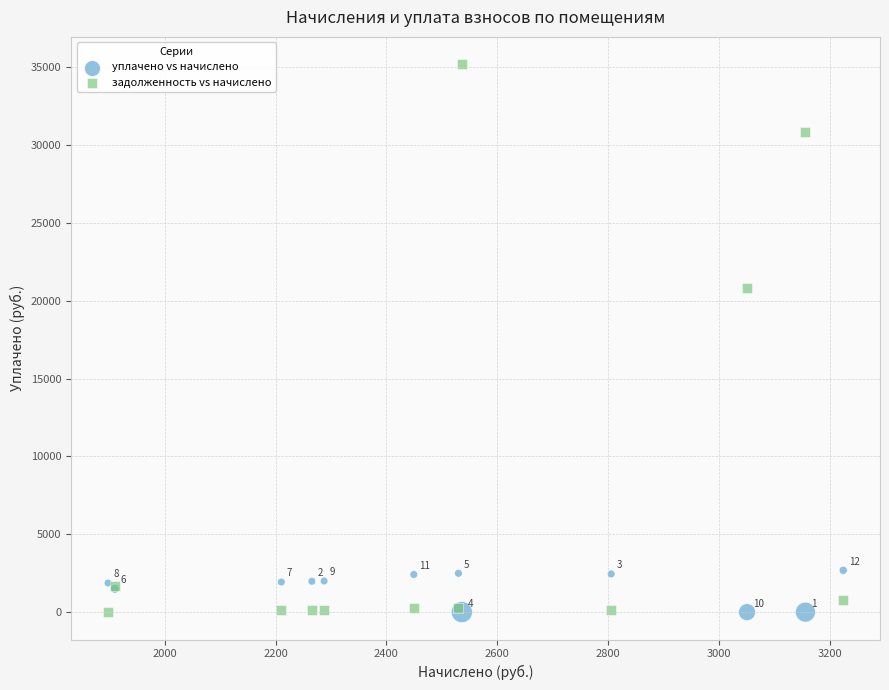

In the задолженность vs начислено series, what Y value is closest to 17600?

20818.5